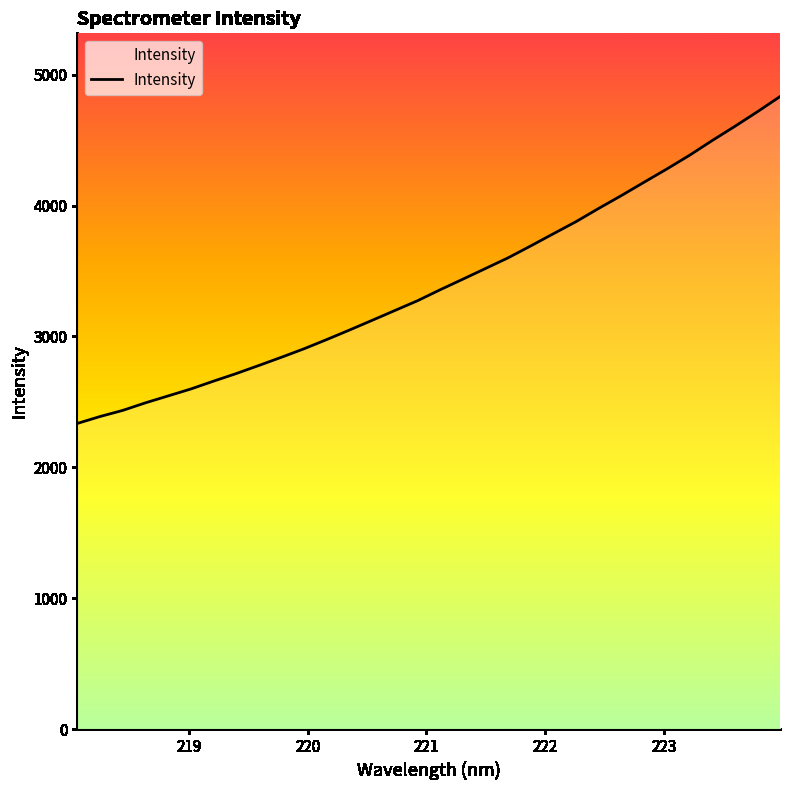

What is the difference between the maximum and minimum values?

2497.6